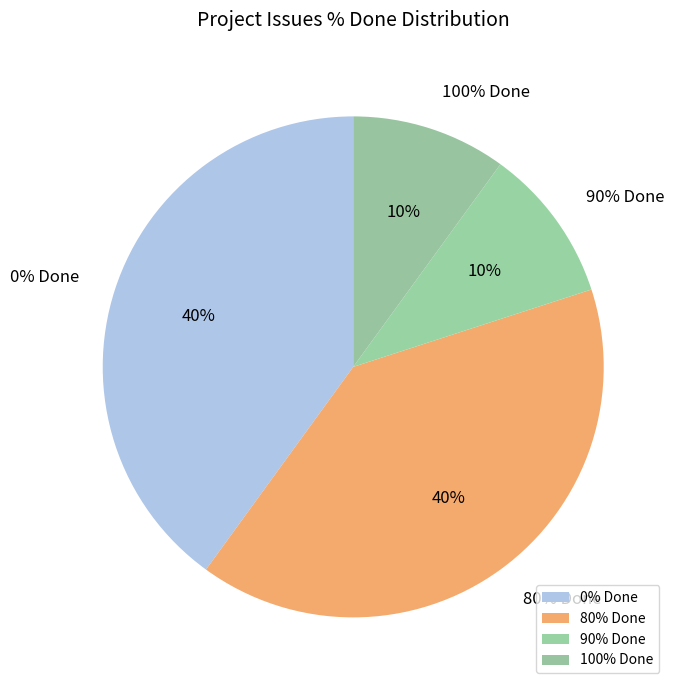

Does any single category account for the majority?

No